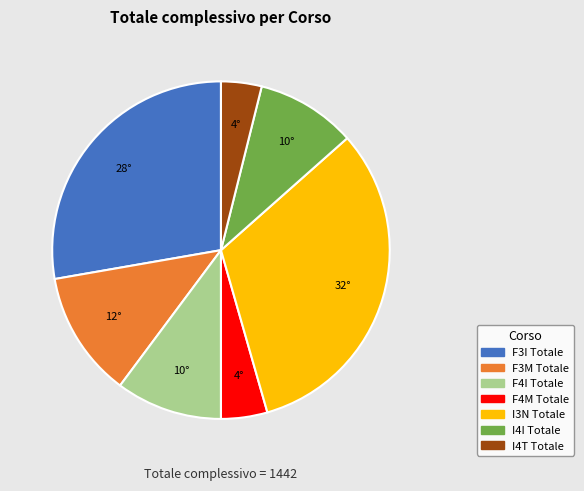

Which slice is the largest?

I3N Totale